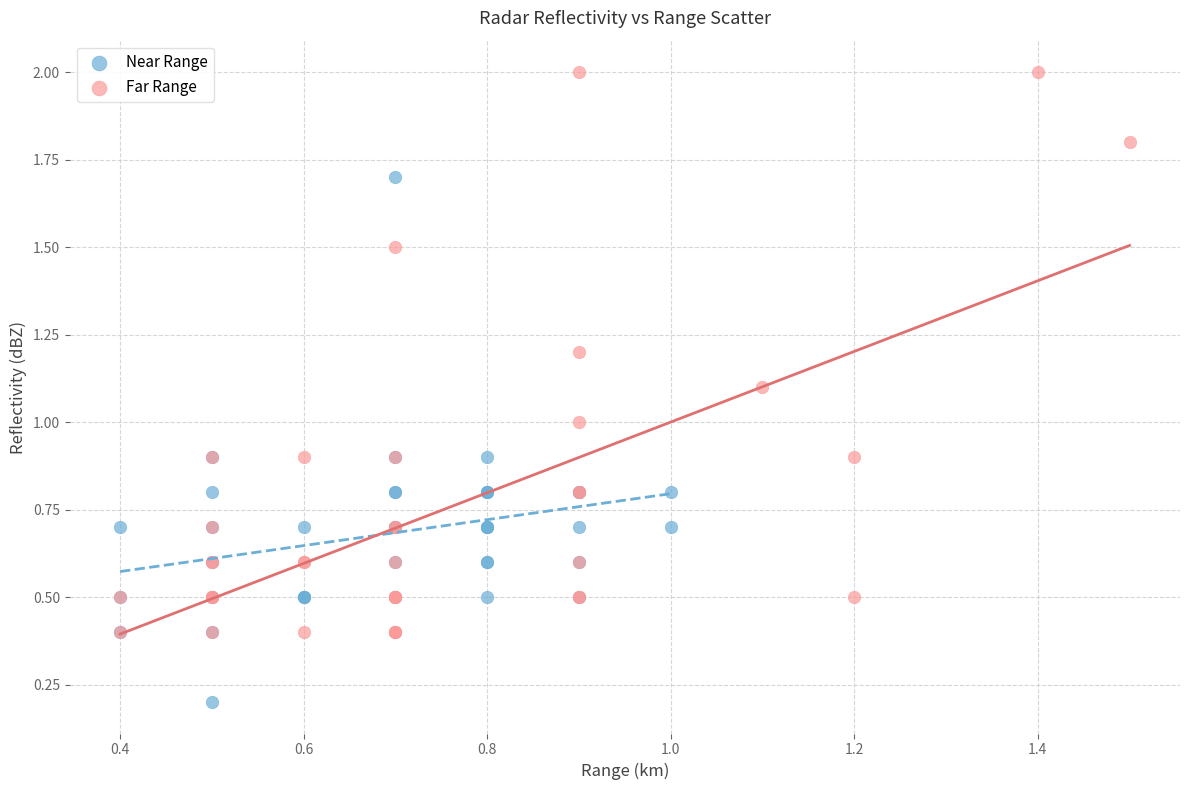

Which series has the largest Y range (max minus min)?

Far Range